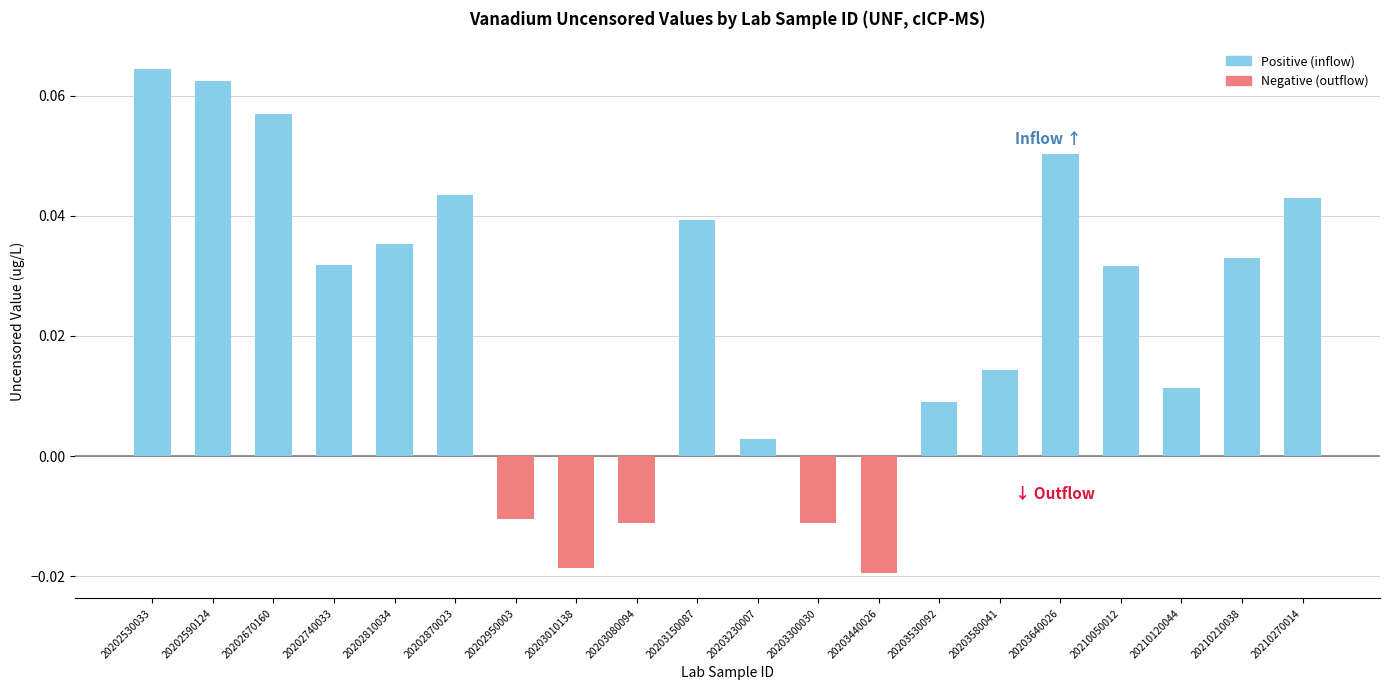

What is the sum of all values?

0.5